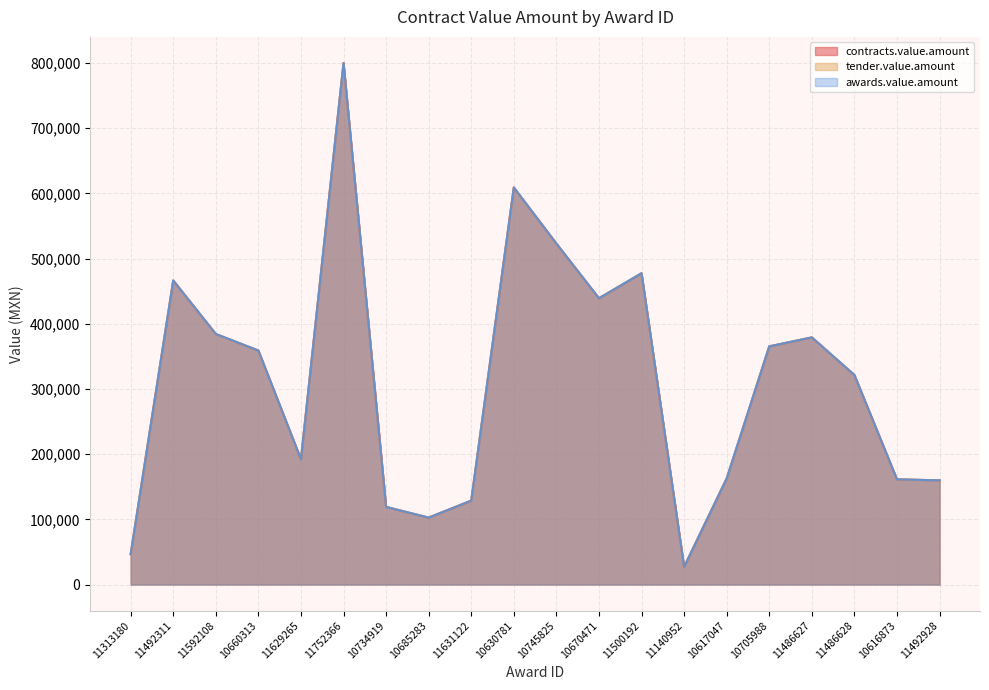

At 11486627, list the series in order from largest to smallest.

contracts.value.amount, tender.value.amount, awards.value.amount